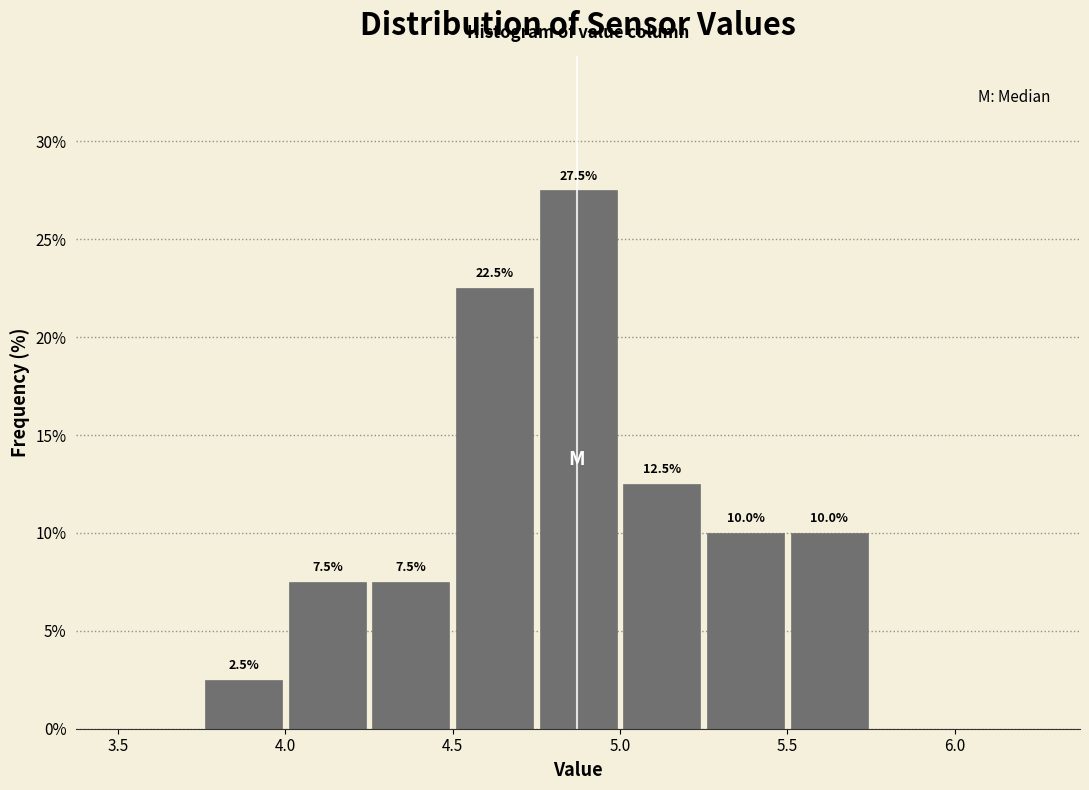

Over which range of the x-axis is the bar tallest?

4.75 to 5.00